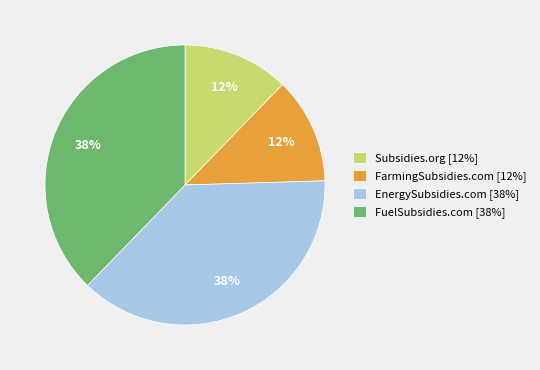

What is the ratio of the value at FarmingSubsidies.com [12%] to the value at EnergySubsidies.com [38%]?

0.3